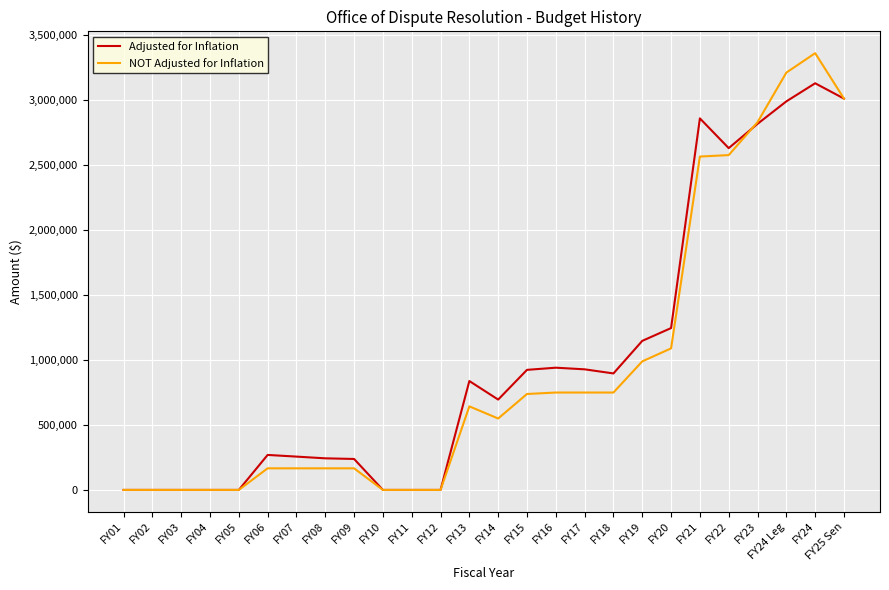

Between FY19 and FY24, which series saw the biggest shift?

NOT Adjusted for Inflation